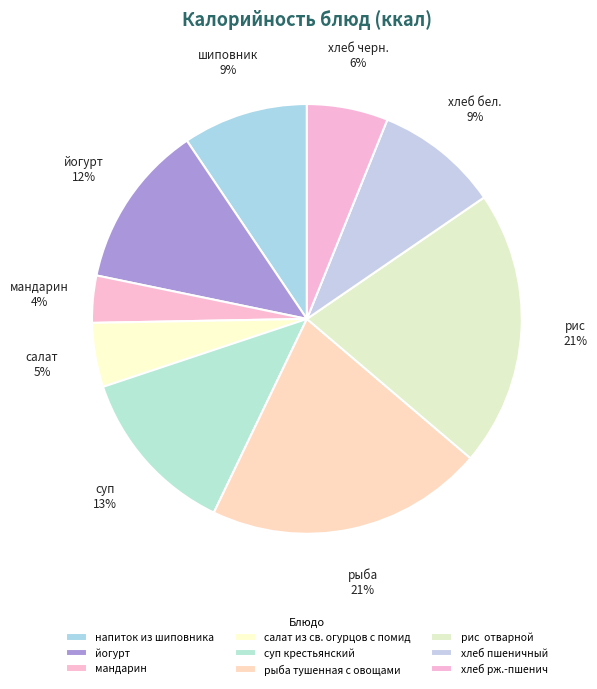

True or false: йогурт accounts for 1% of the total.

False